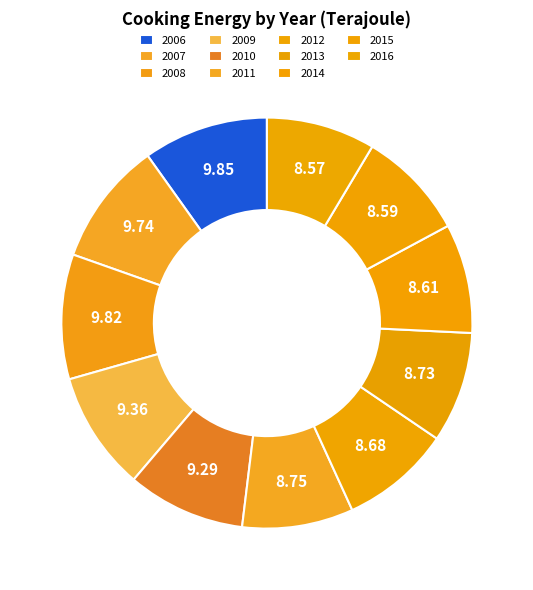

Is the sum of 2008 and 2015 greater than half?

No